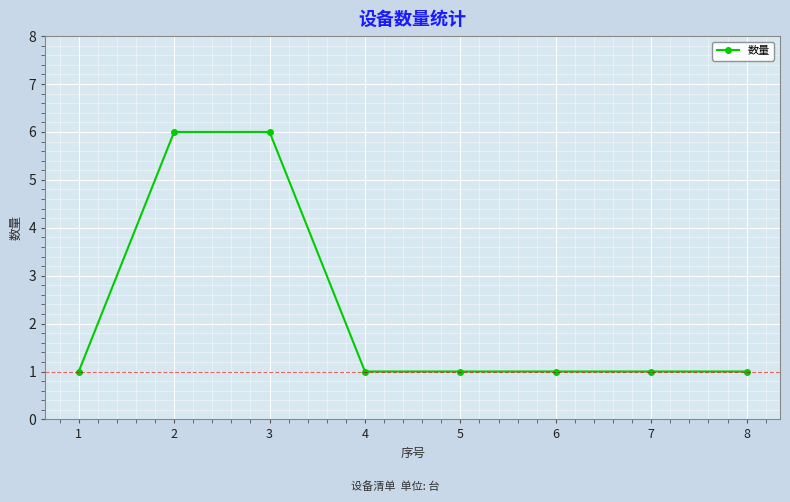

How many values are between 1 and 6?

8